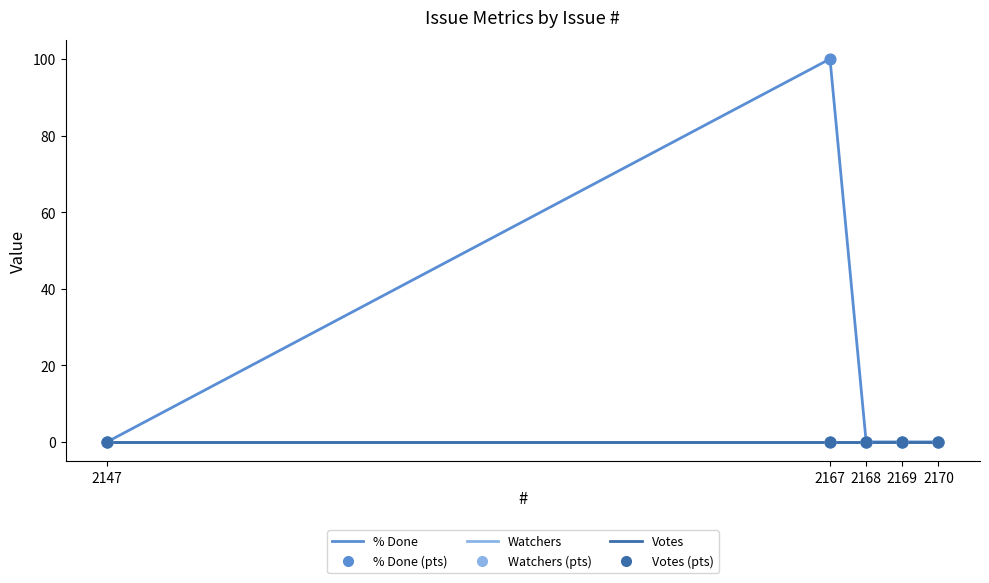

Is this an area chart (filled region under the line)?

No